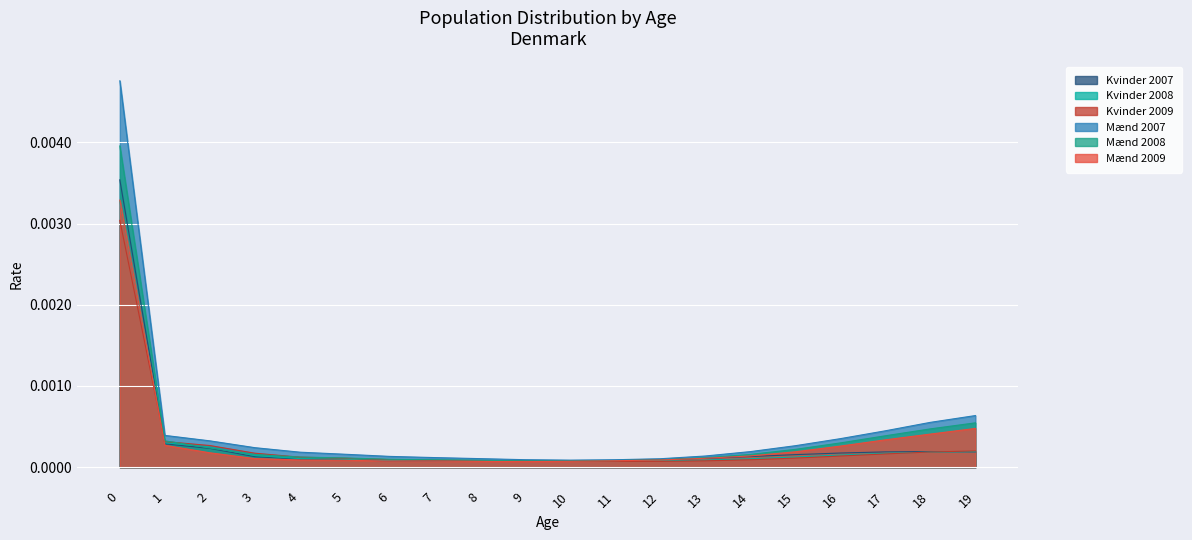

What are all the series names shown in the legend?

Kvinder 2007, Kvinder 2008, Kvinder 2009, Mænd 2007, Mænd 2008, Mænd 2009